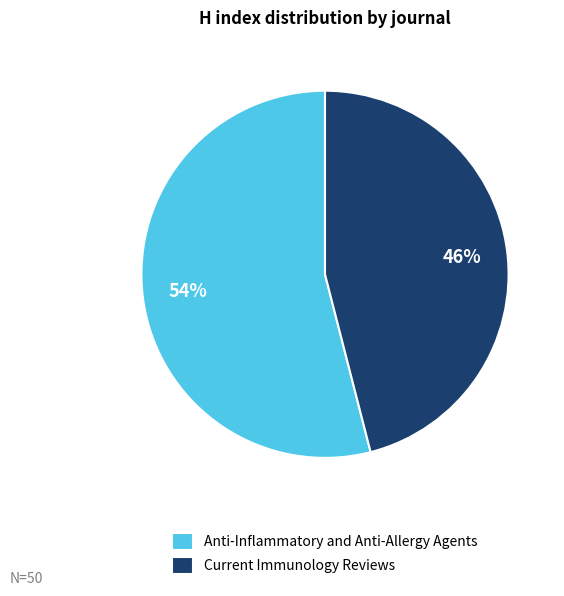

What percentage is the Anti-Inflammatory and Anti-Allergy Agents slice, to the nearest percent?

54%